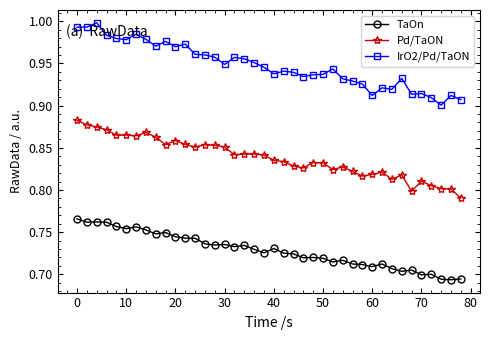

True or false: TaOn has more than 1 interior local peaks.

True